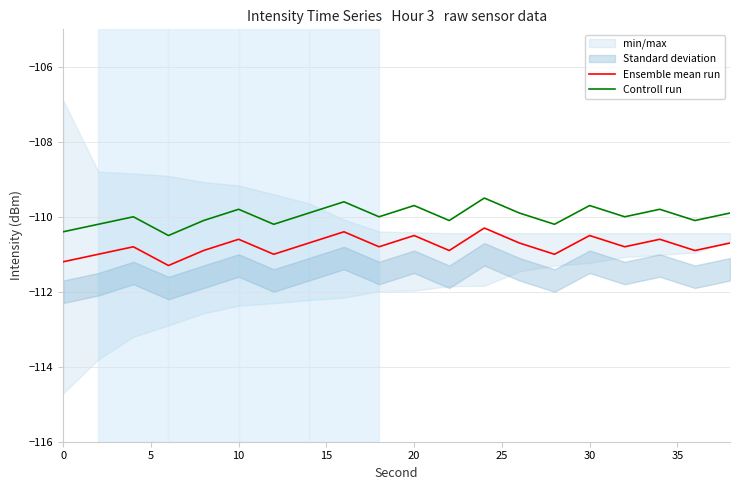

How many values in the Controll run series exceed -110?

9